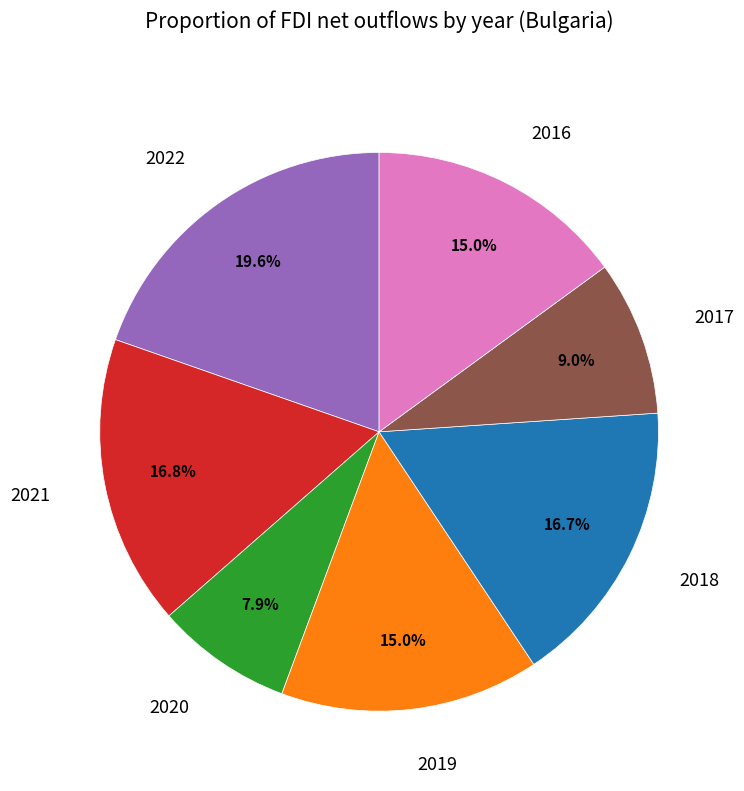

Is there any slice that represents more than half of the pie?

No